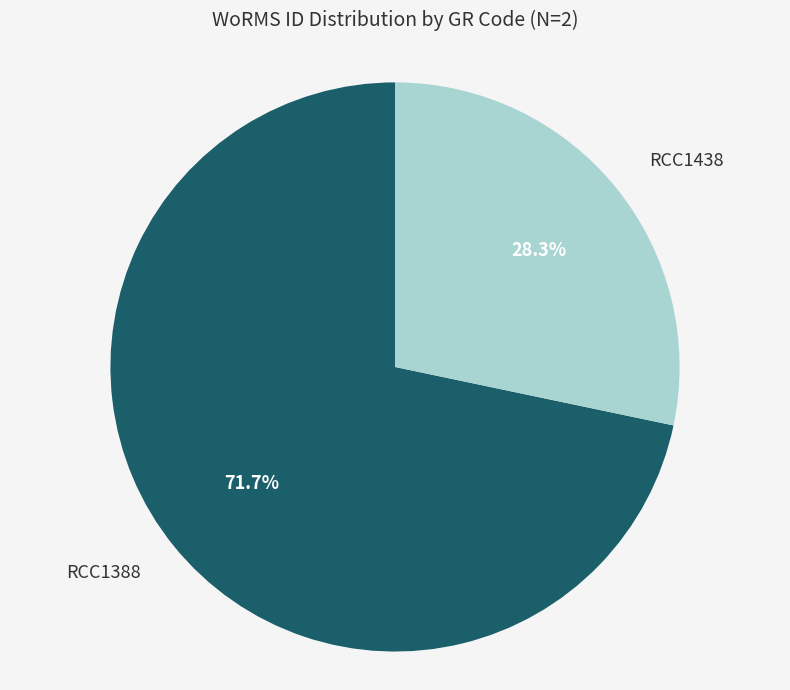

How much of the chart is everything except RCC1388?

28.3%